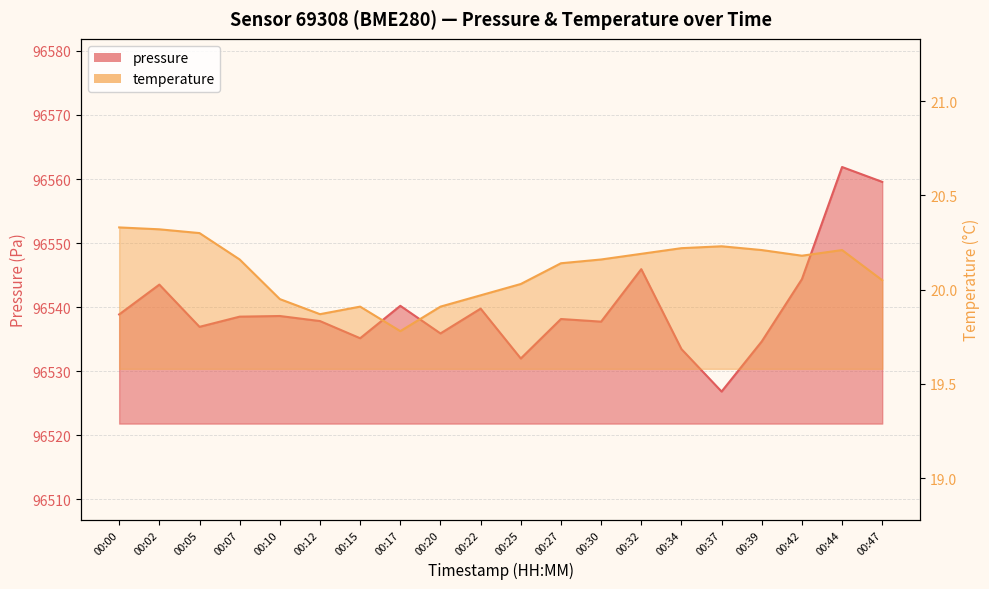

True or false: pressure and temperature cross at least once.

False